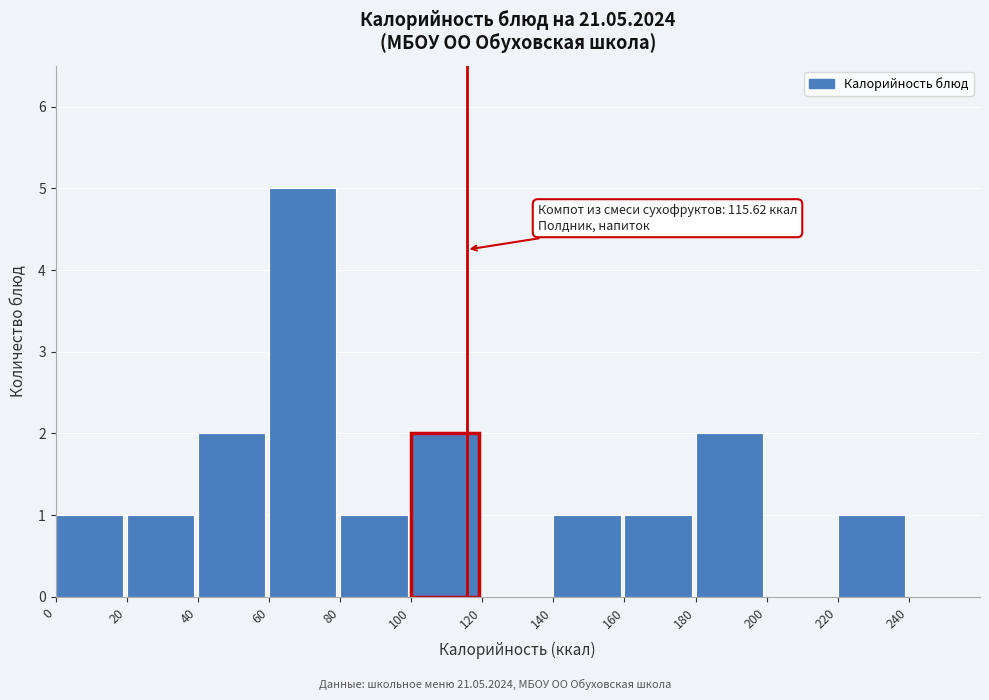

Over which range of the x-axis is the bar tallest?

60 to 80